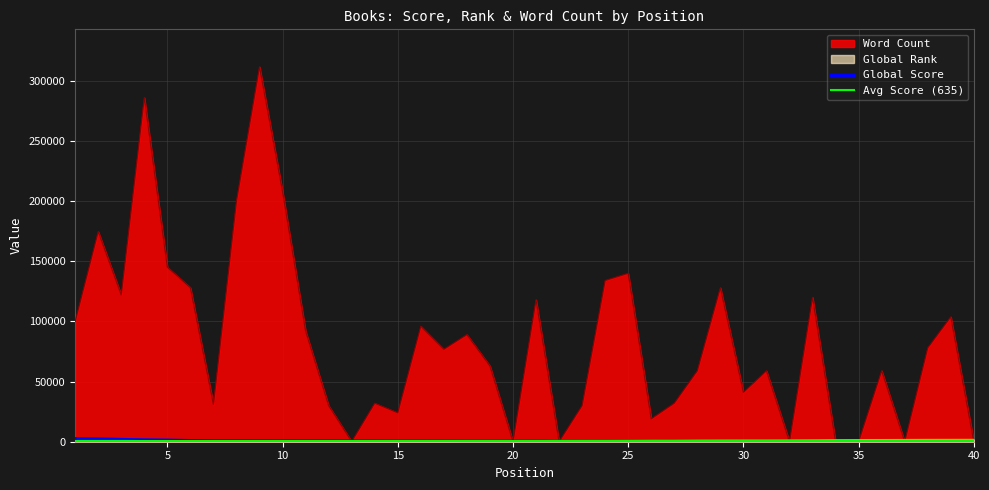

True or false: Global Score and Global Rank intersect in this chart.

True